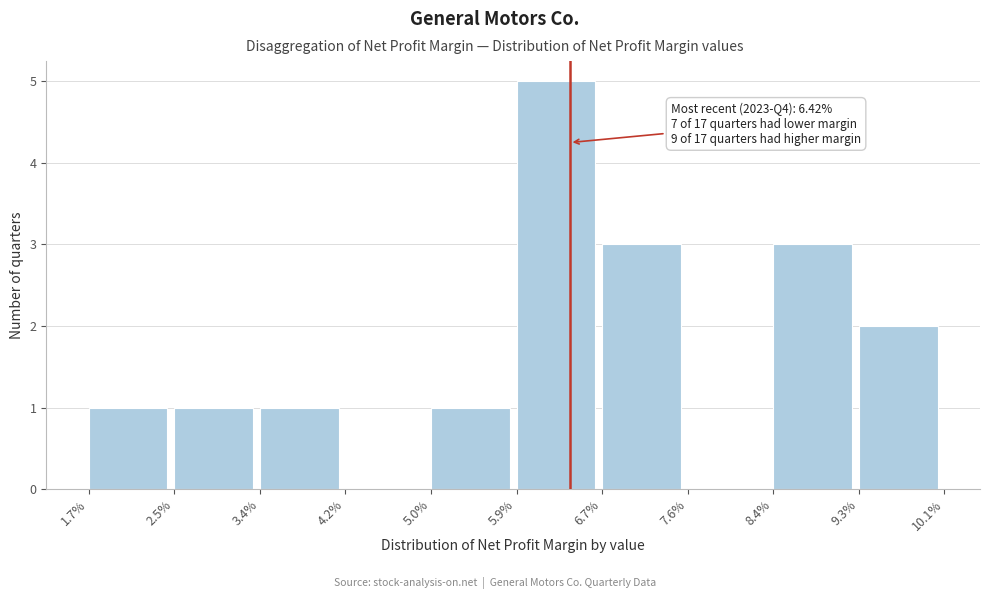

Reading left to right, list all the values displayed in this chart.

1.7%=1	2.5%=1	3.4%=1	4.2%=0	5.0%=1	5.9%=5	6.7%=3	7.6%=0	8.4%=3	9.3%=2